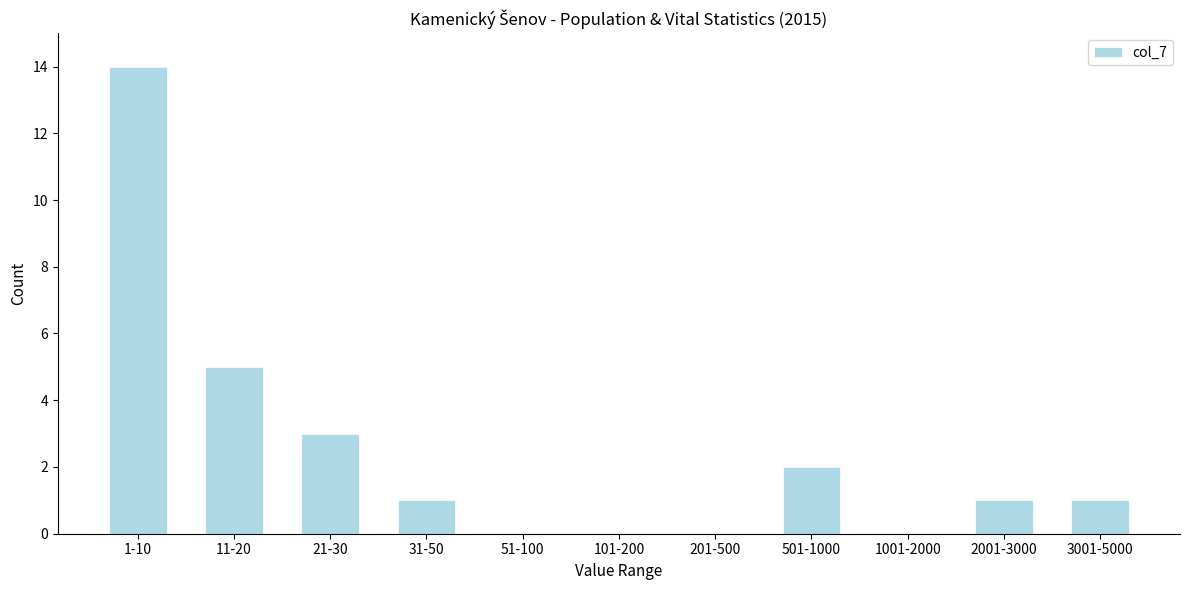

Reading left to right, list all the values displayed in this chart.

1-10=14	11-20=5	21-30=3	31-50=1	51-100=0	101-200=0	201-500=0	501-1000=2	1001-2000=0	2001-3000=1	3001-5000=1